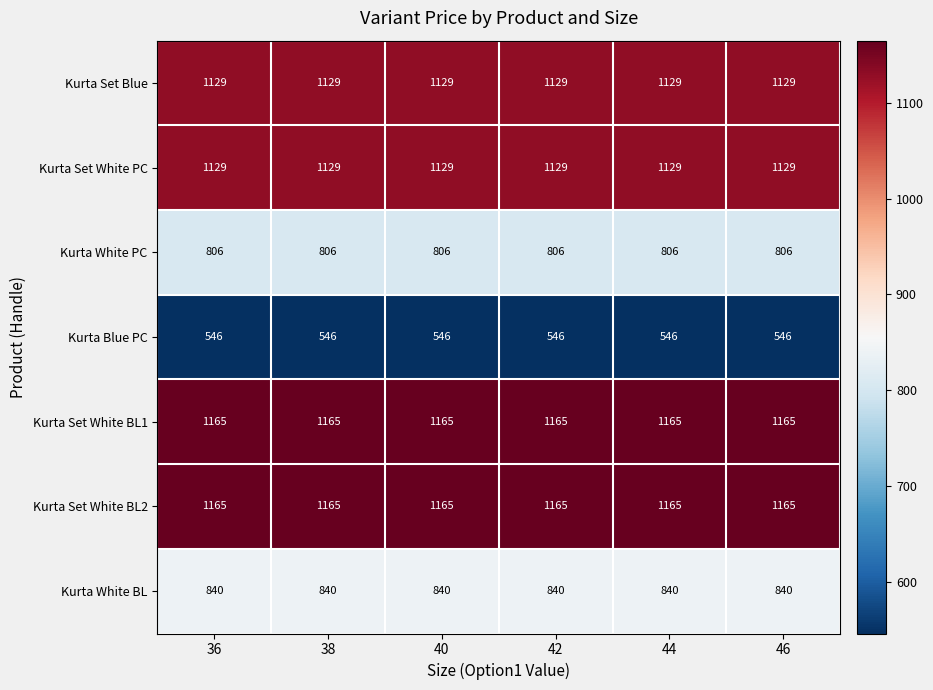

Is it true that Kurta Set White BL1 equals 2078 at 42?

False